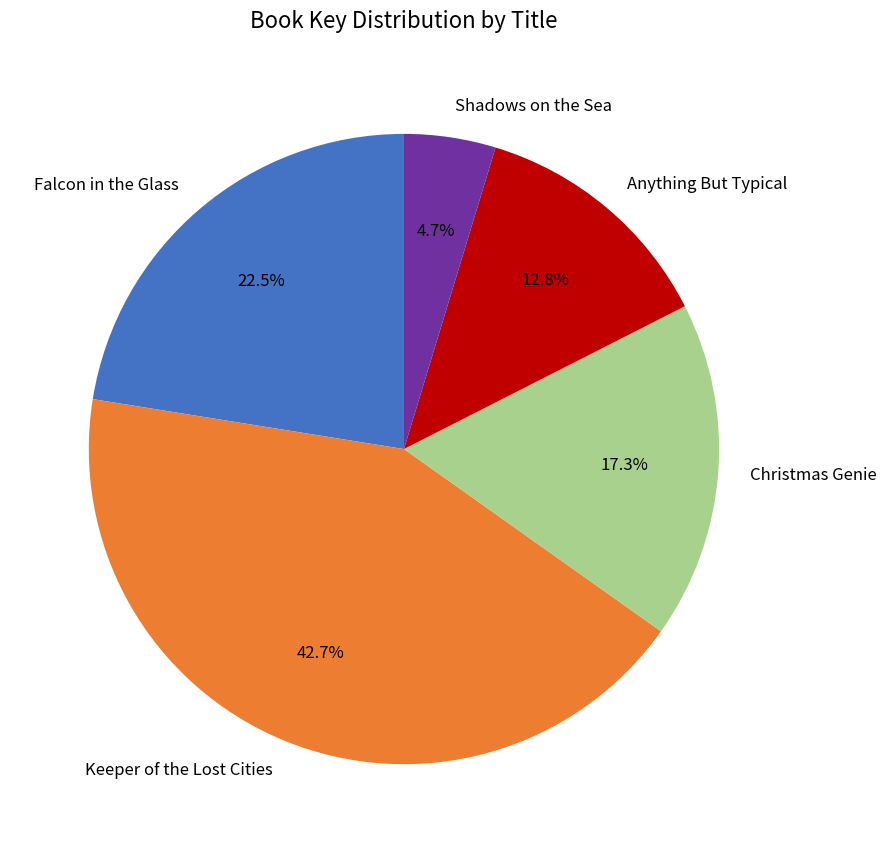

Rank the categories by value from highest to lowest.

Keeper of the Lost Cities, Falcon in the Glass, Christmas Genie, Anything But Typical, Shadows on the Sea